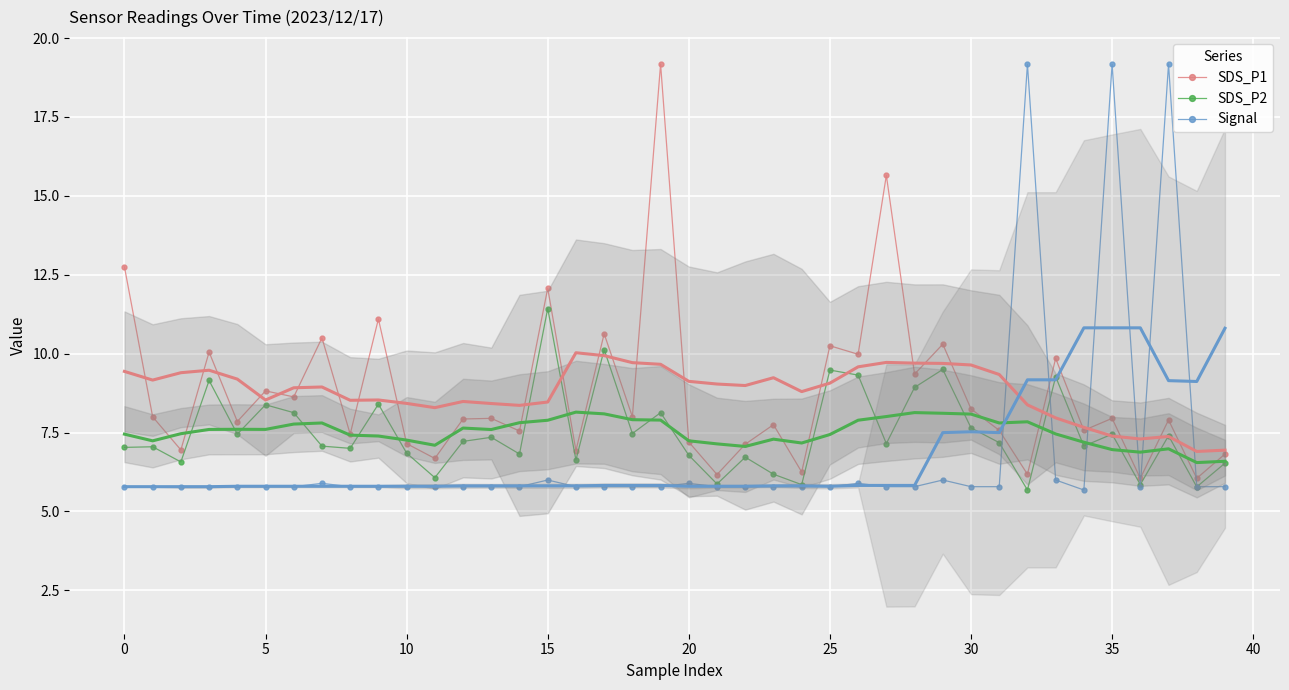

Which series has the largest total across all categories?

SDS_P1